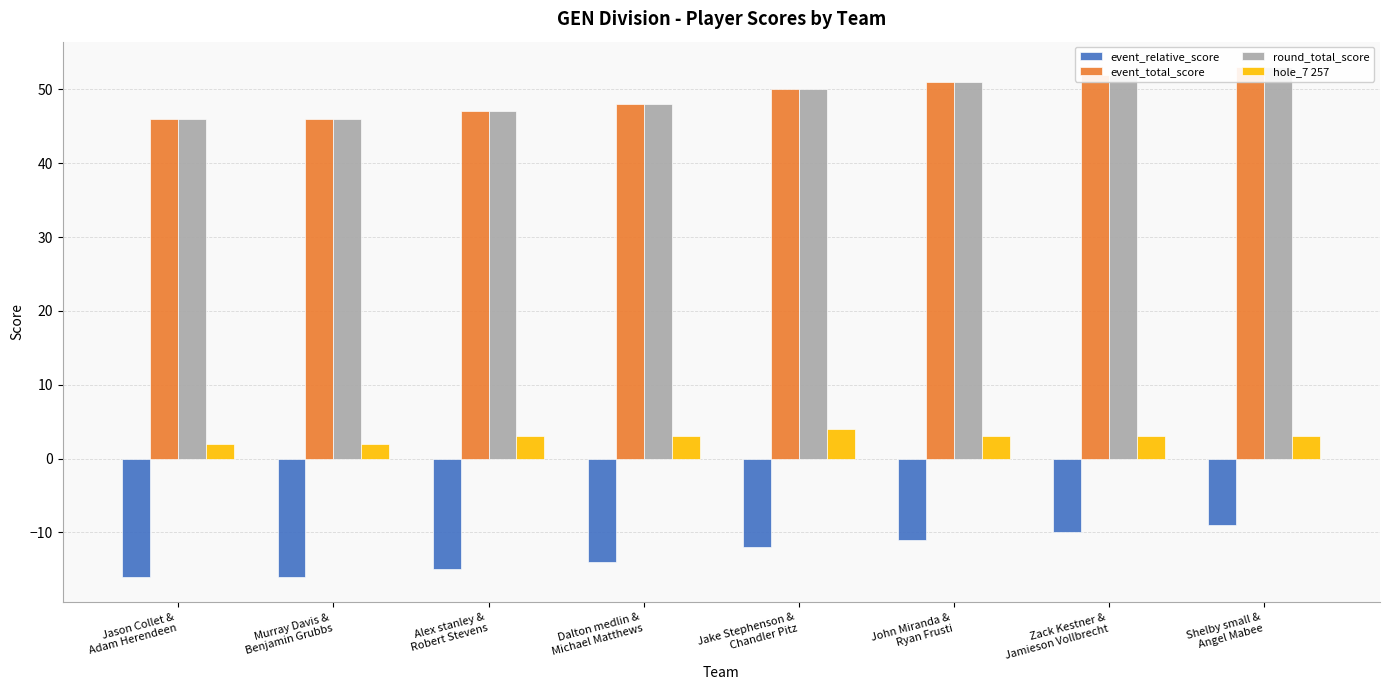

What is the value of the event_total_score bar at the 5th from the left?

50